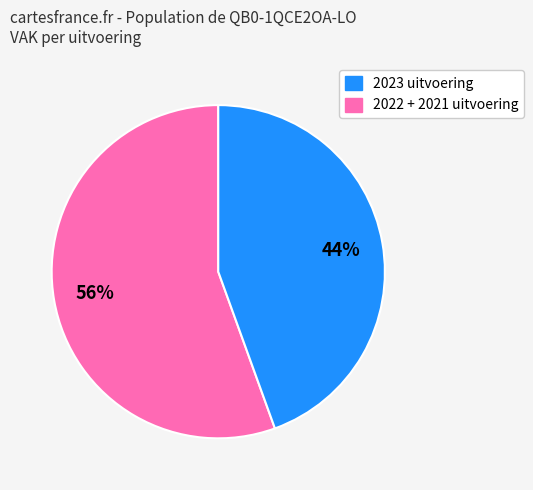

To the nearest percent, what is the average slice percentage?

50%